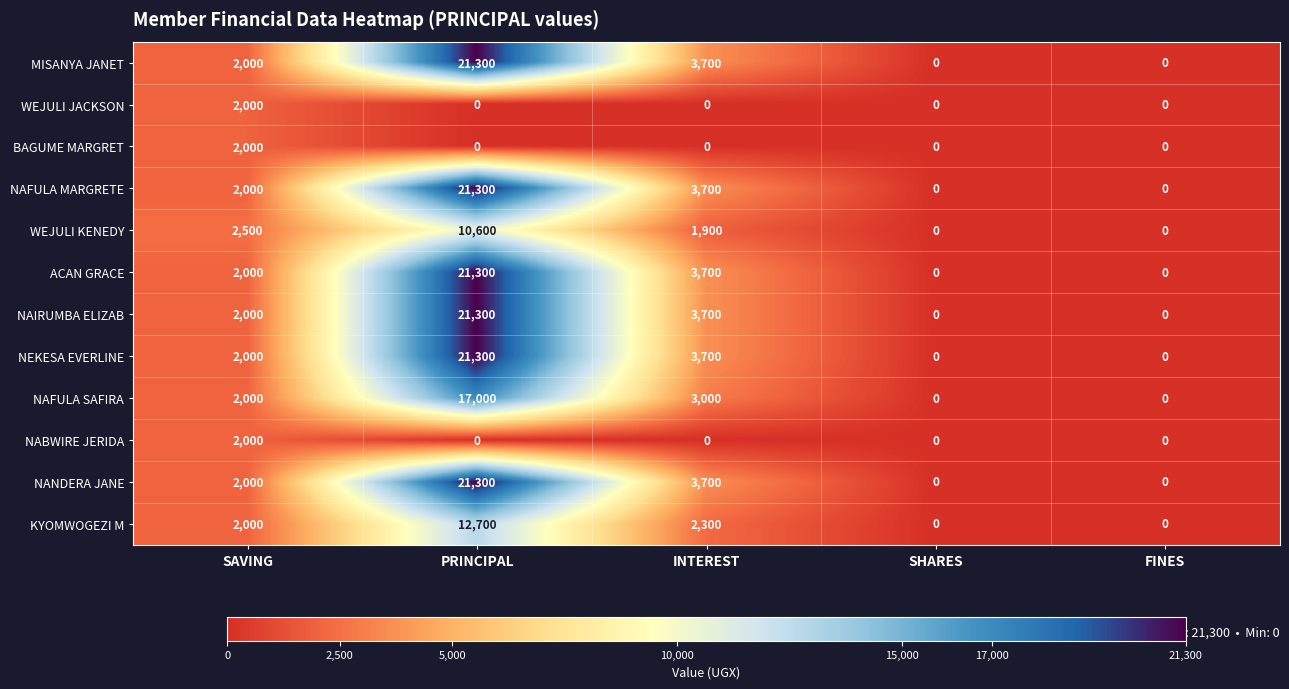

At which category is the sum across all series the highest?

PRINCIPAL